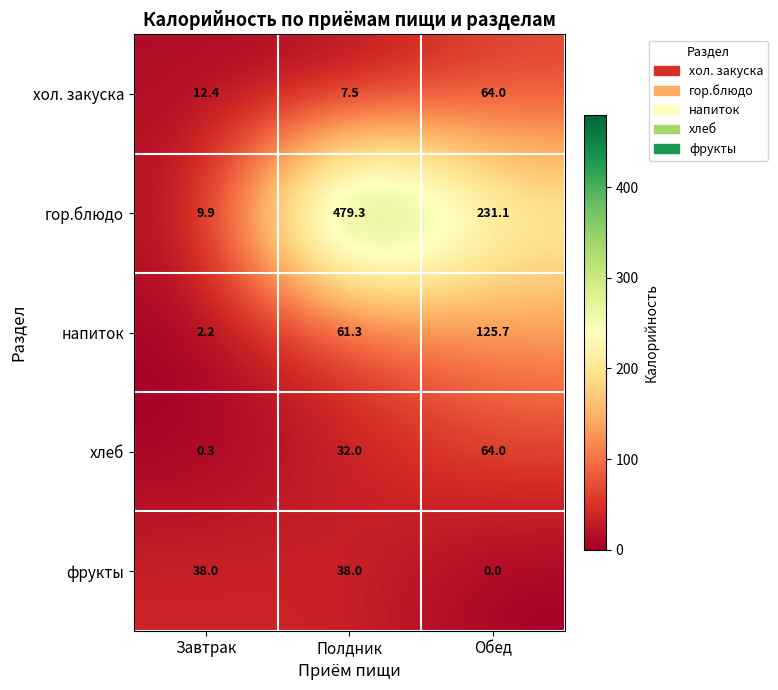

Reading right to left, list all the values displayed in this chart.

хол. закуска: Обед=64.0	Полдник=7.5	Завтрак=12.4
гор.блюдо: Обед=231.1	Полдник=479.3	Завтрак=9.9
напиток: Обед=125.7	Полдник=61.3	Завтрак=2.2
хлеб: Обед=64.0	Полдник=32.0	Завтрак=0.3
фрукты: Обед=0.0	Полдник=38.0	Завтрак=38.0